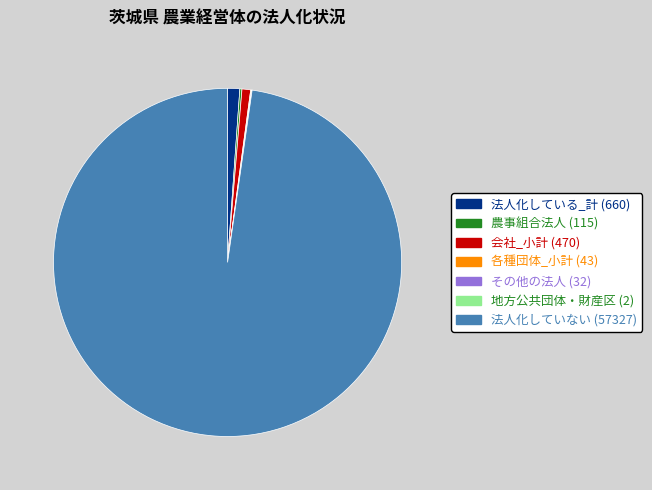

Is there a majority slice in this chart?

Yes